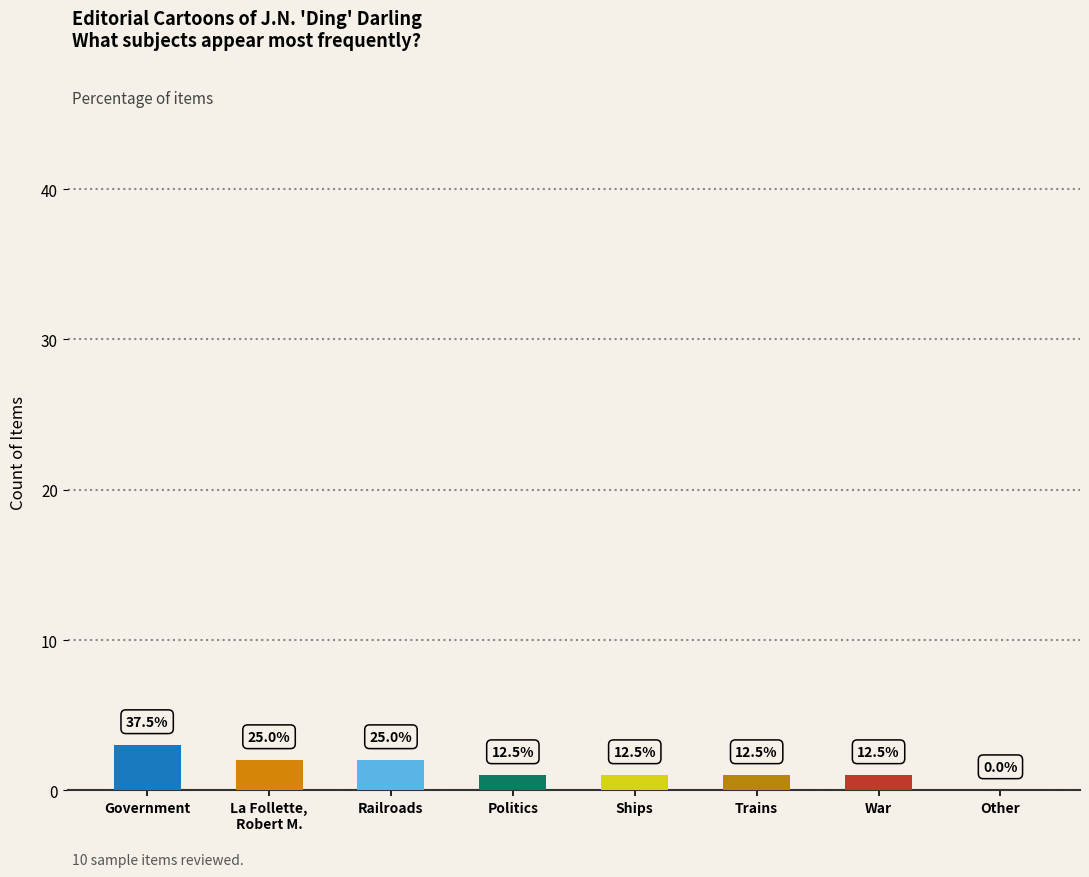

Which label corresponds to the largest value in the chart?

Government